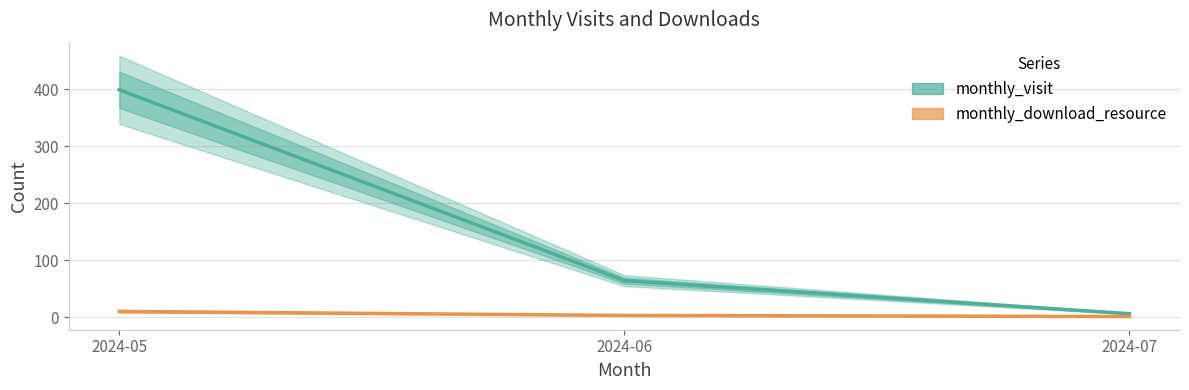

List the labels in order of monthly_visit value, smallest first.

2024-07, 2024-06, 2024-05